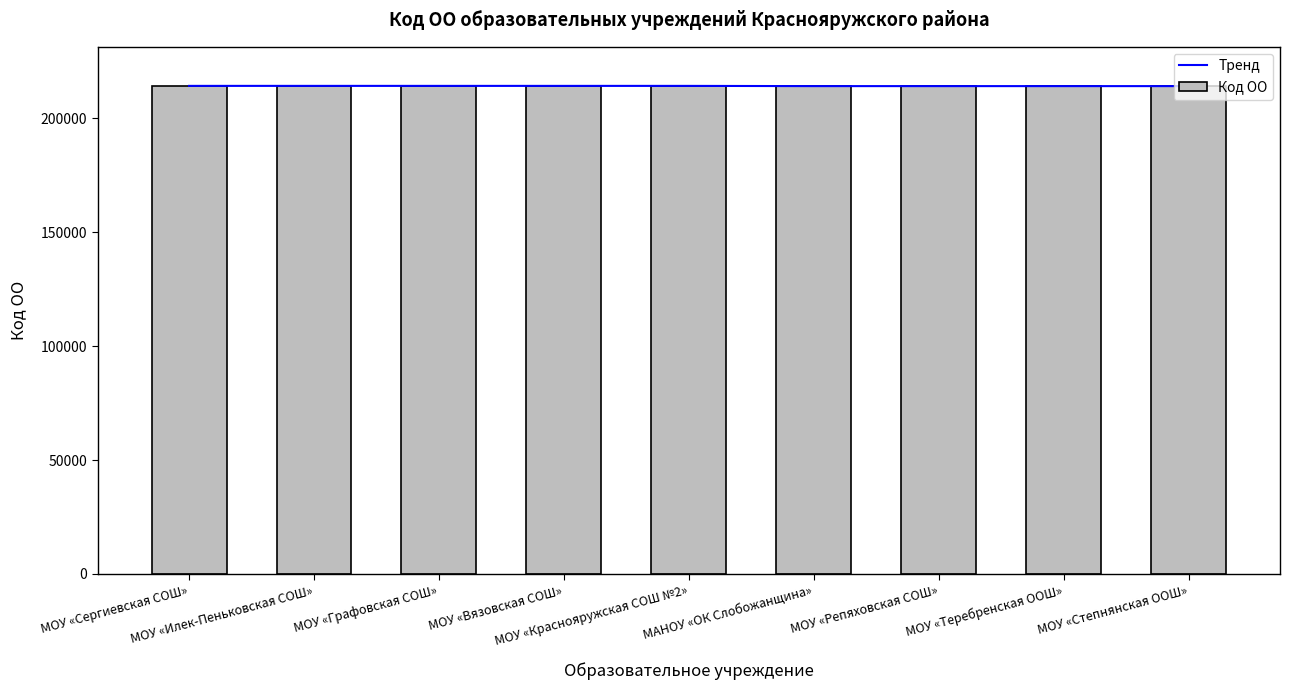

Which category has the lowest value in the Код ОО series?

МОУ «Степнянская ООШ»